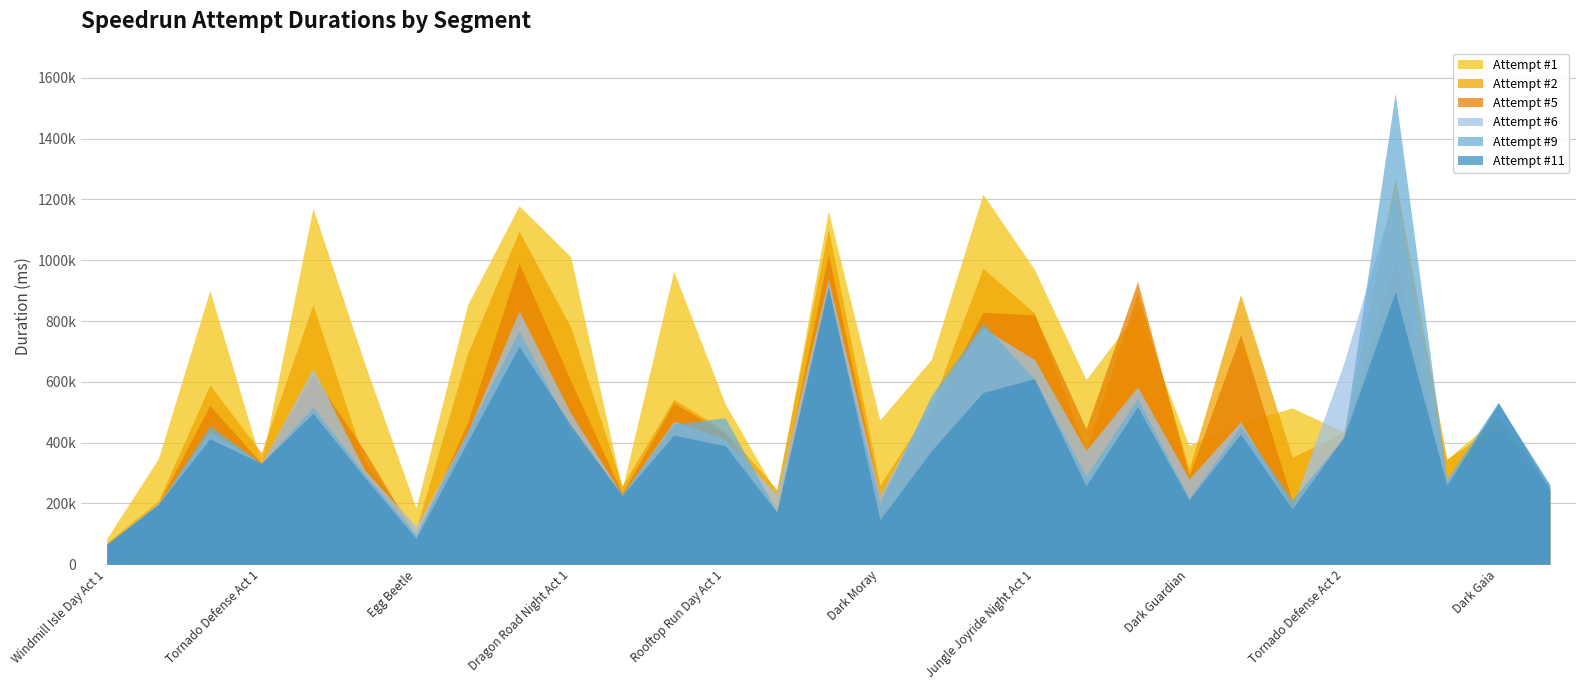

The Attempt #2 series shows 258192 at Dark Gaia Phoenix. True or false?

True